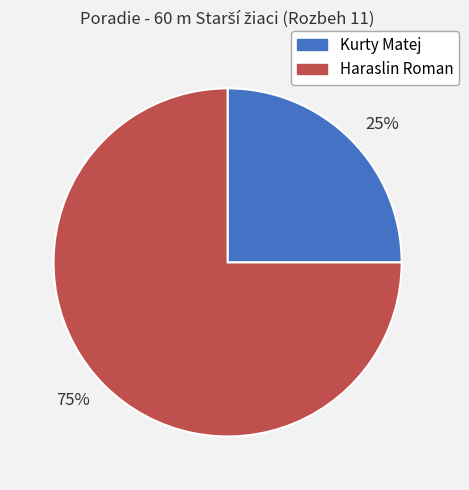

To the nearest percent, what portion does 25% represent?

25%